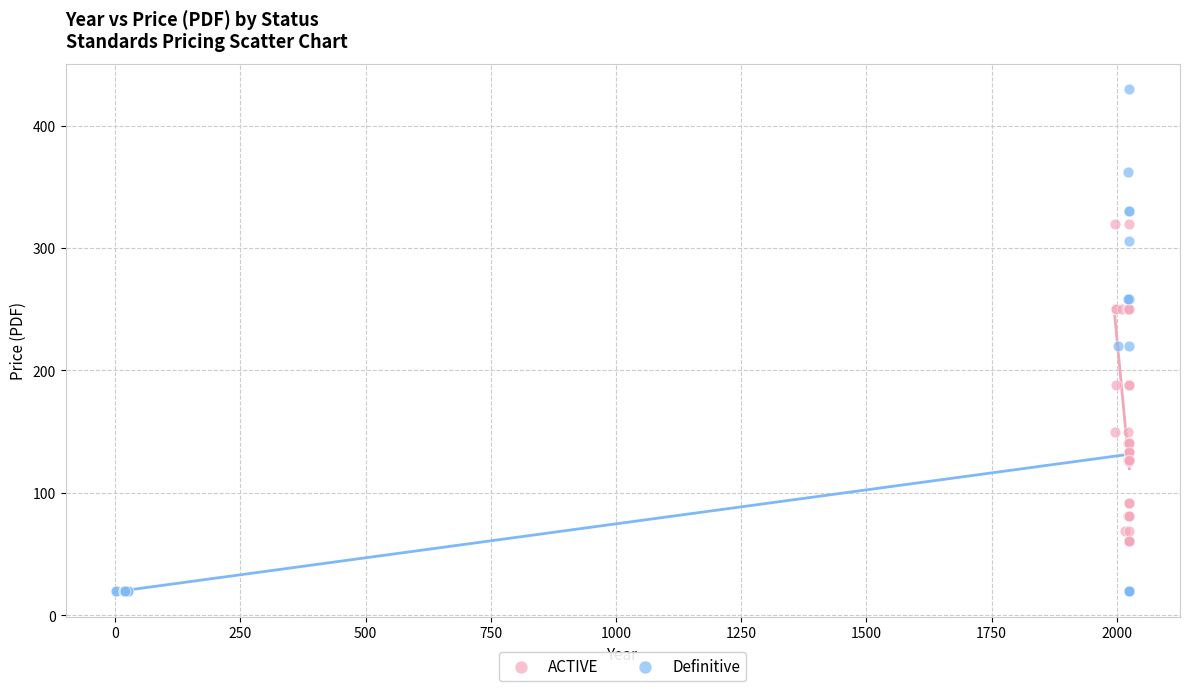

Which series reaches the minimum Y coordinate?

Definitive